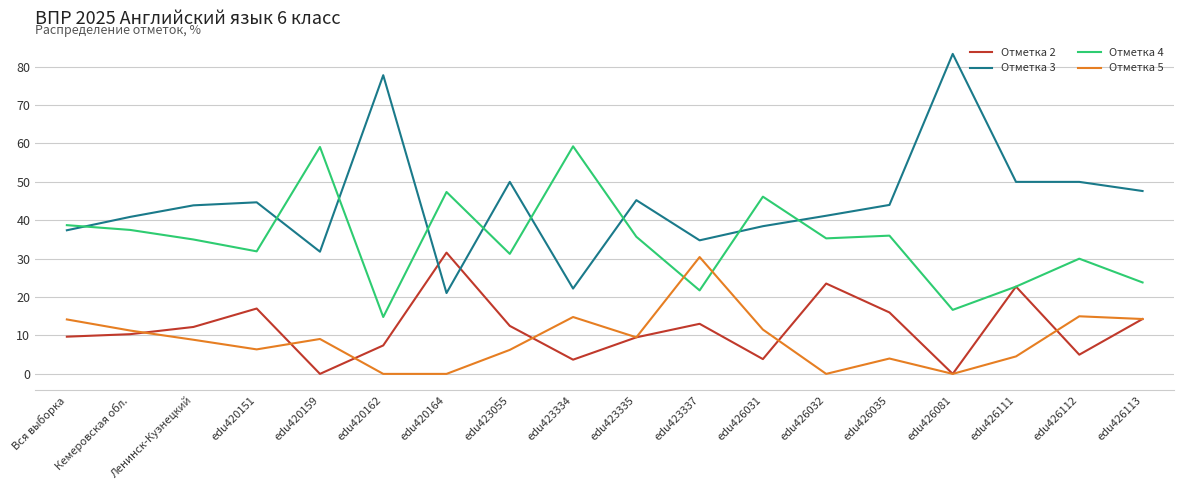

The value of Отметка 5 at edu423337 is 30.4. True or false?

True